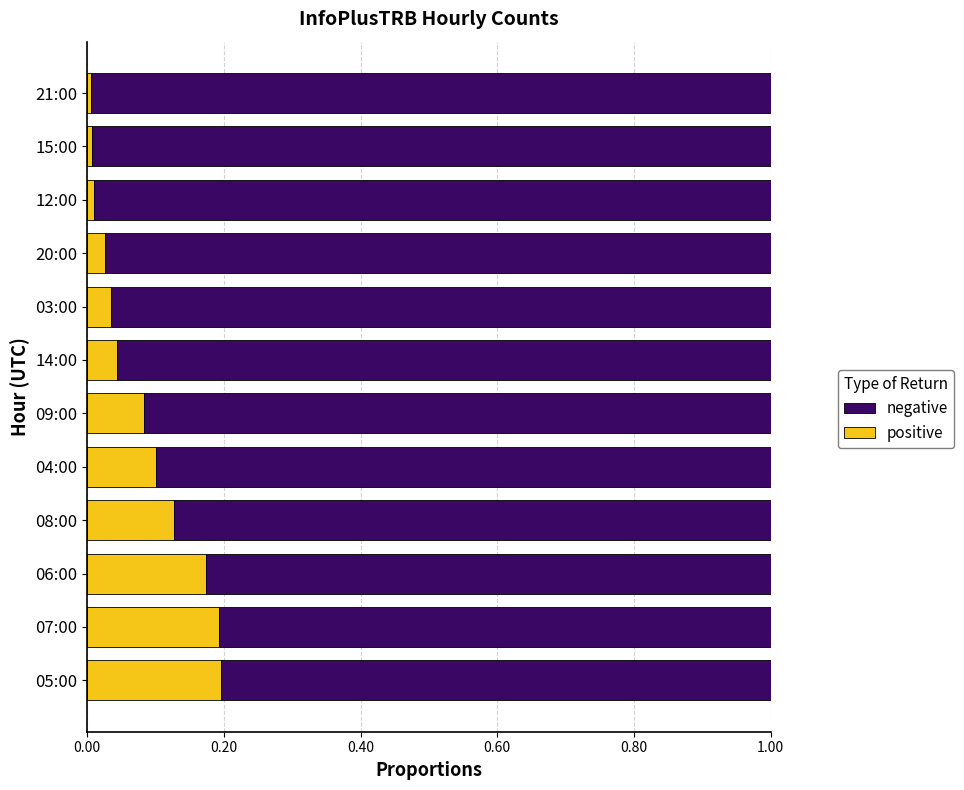

What is the sum of the positive values at 06:00 and 04:00?

0.3